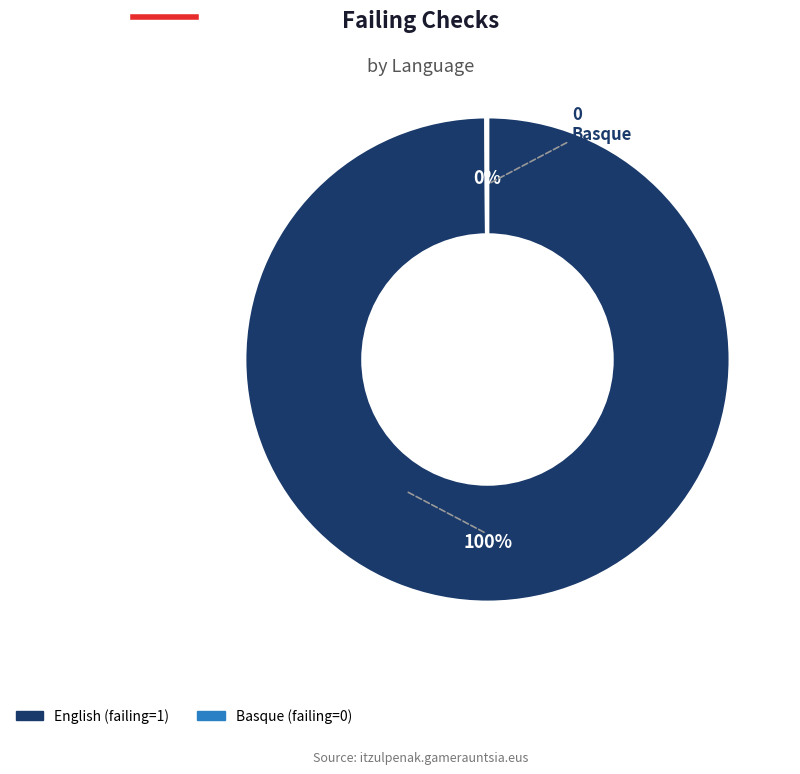

What percentage is the English slice, to the nearest percent?

100%